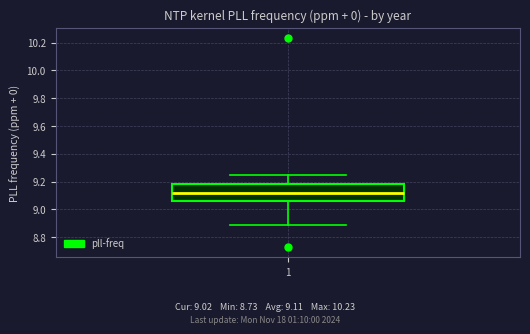

Where does the upper whisker of the box at x = 1 end on the y-axis? The values are not printed on the chart, so give them approximately, as read against the axis.

9.26